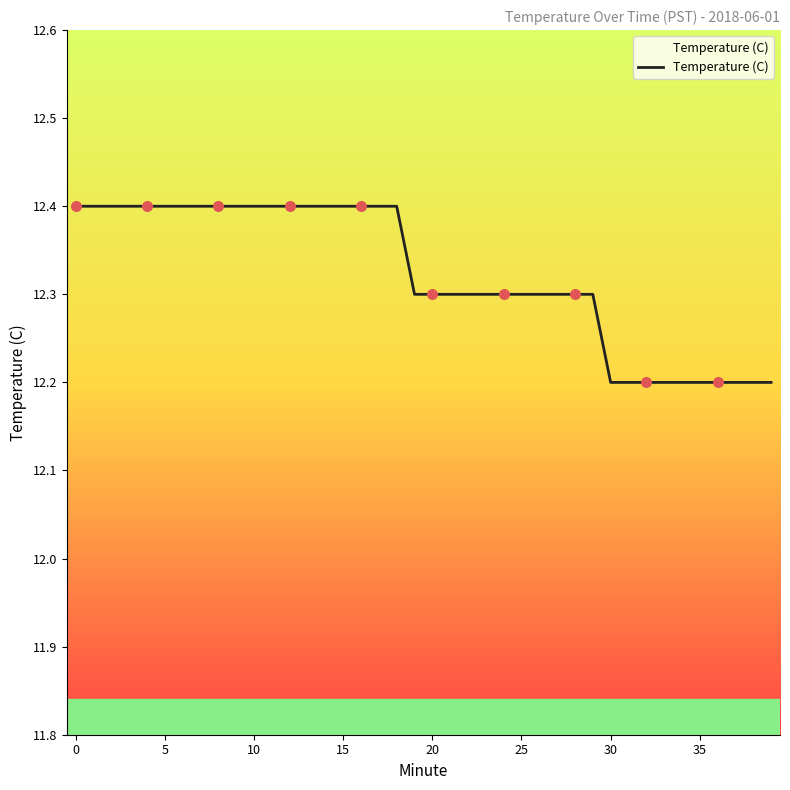

Between 17 and 16, which is larger?

17